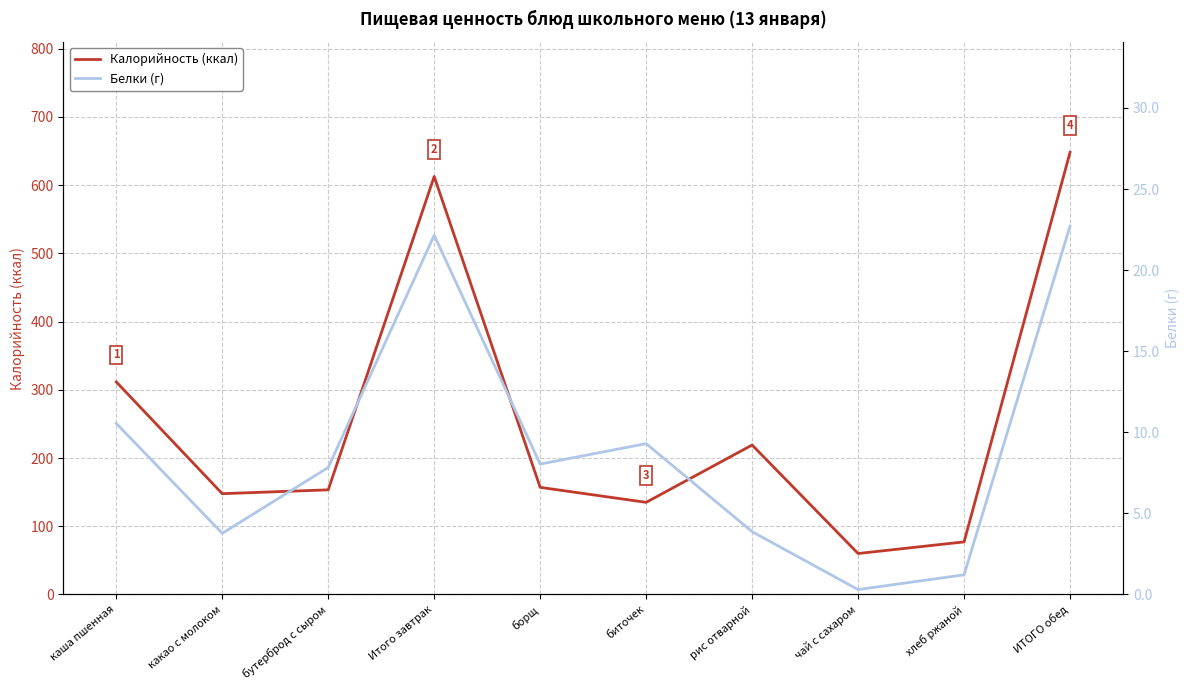

How many values in the Калорийность (ккал) series exceed 156?

5